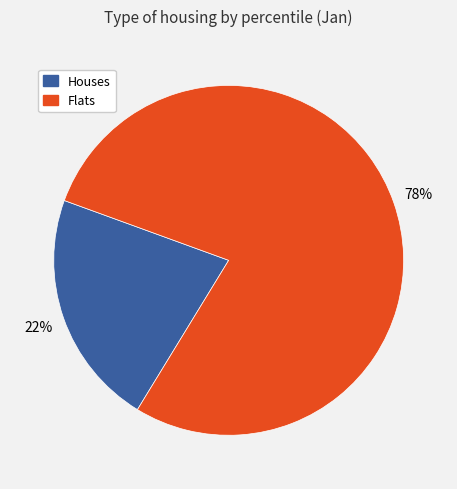

Does any single category account for the majority?

Yes